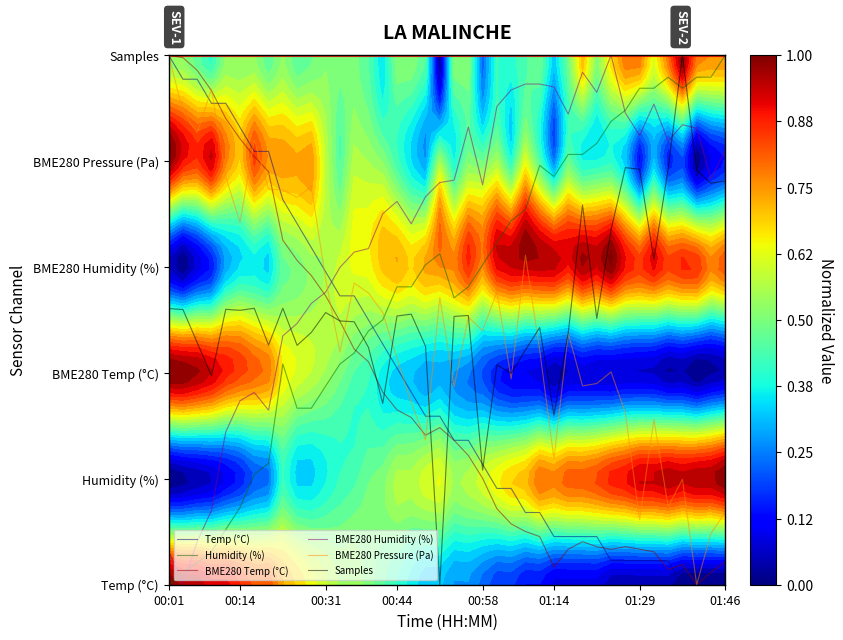

What is the maximum value for BME280 Temp (°C)?

5.0